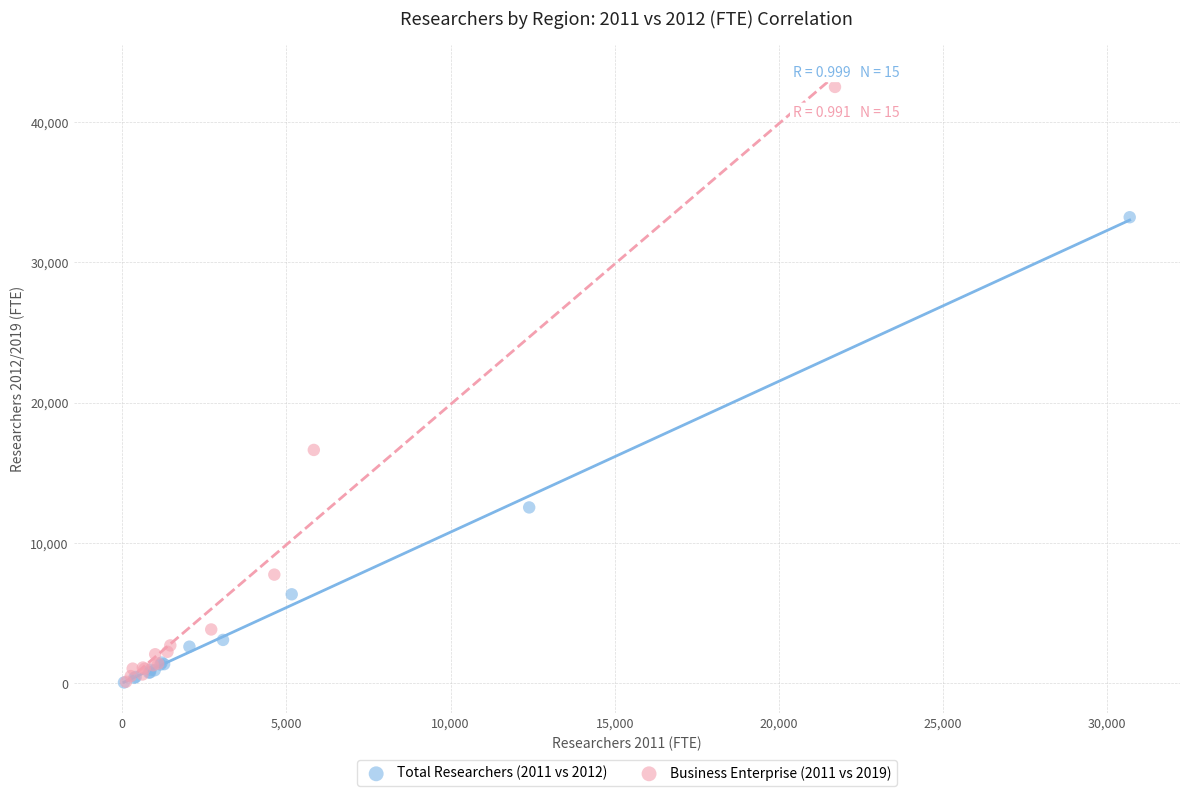

Which series has the largest Y range (max minus min)?

Business Enterprise (2011 vs 2019)